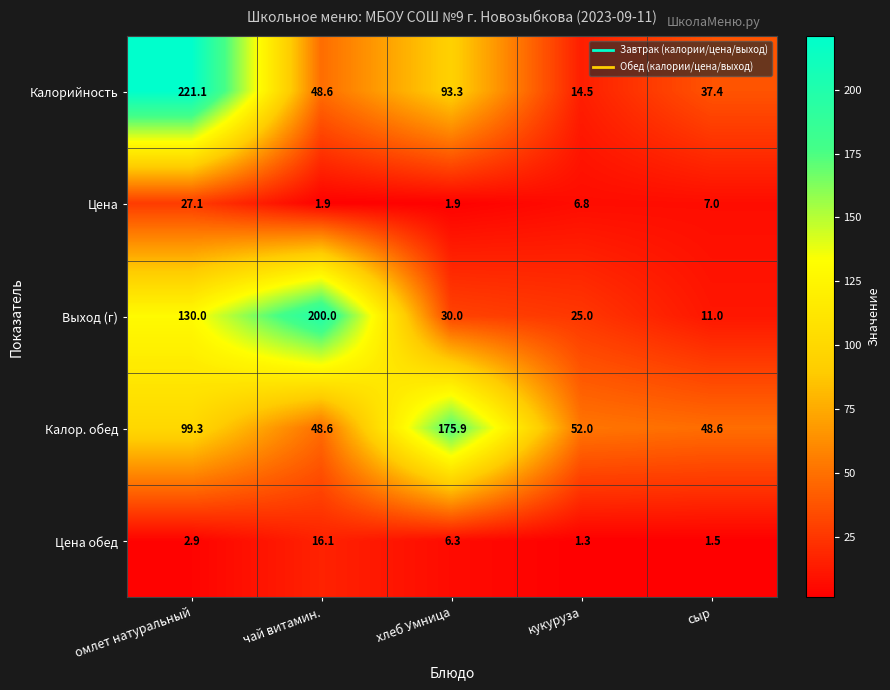

Reading left to right, what are all the values shown in this chart?

Калорийность: омлет натуральный=221.1	чай витамин.=48.6	хлеб Умница=93.3	кукуруза=14.5	сыр=37.4
Цена: омлет натуральный=27.1	чай витамин.=1.9	хлеб Умница=1.9	кукуруза=6.8	сыр=7.0
Выход (г): омлет натуральный=130.0	чай витамин.=200.0	хлеб Умница=30.0	кукуруза=25.0	сыр=11.0
Калор. обед: омлет натуральный=99.3	чай витамин.=48.6	хлеб Умница=175.9	кукуруза=52.0	сыр=48.6
Цена обед: омлет натуральный=2.9	чай витамин.=16.1	хлеб Умница=6.3	кукуруза=1.3	сыр=1.5